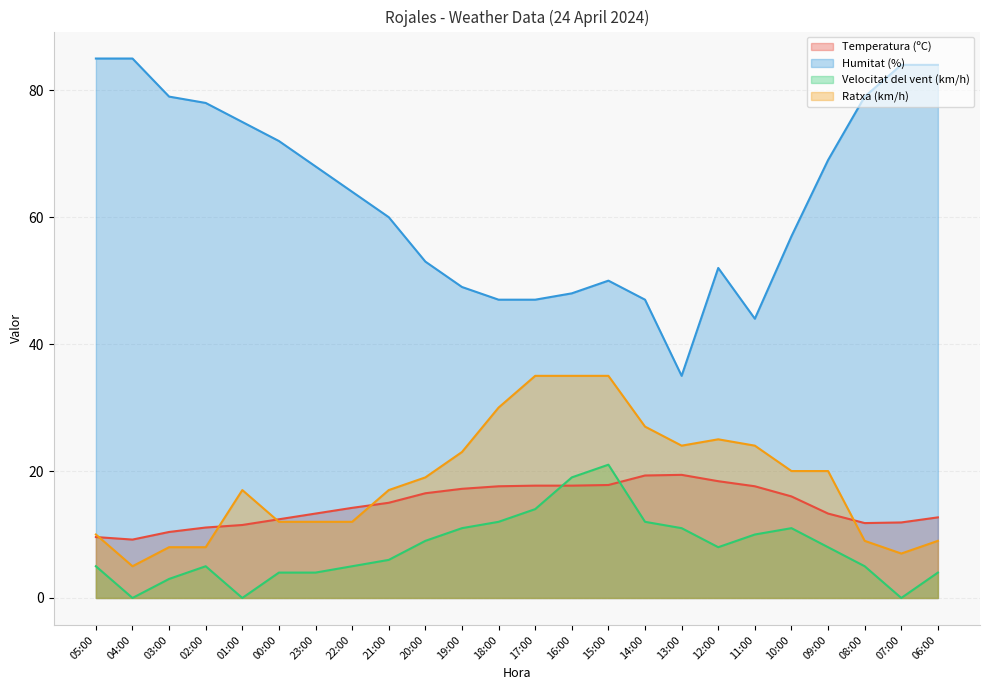

Does the chart have visible grid lines?

Yes